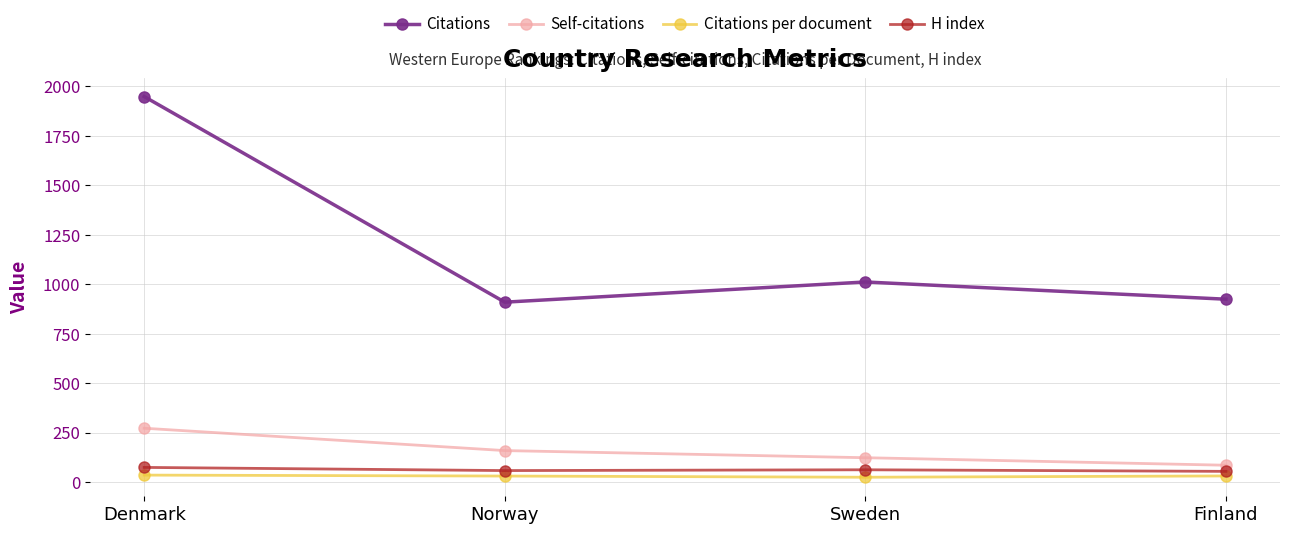

True or false: Self-citations and Citations intersect in this chart.

False